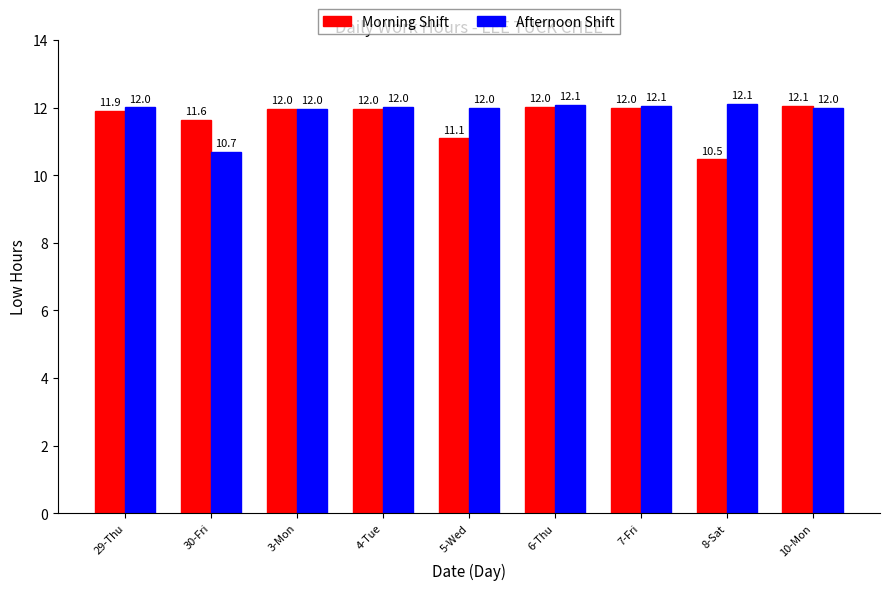

What is the label of the 6th bar from the right?

4-Tue